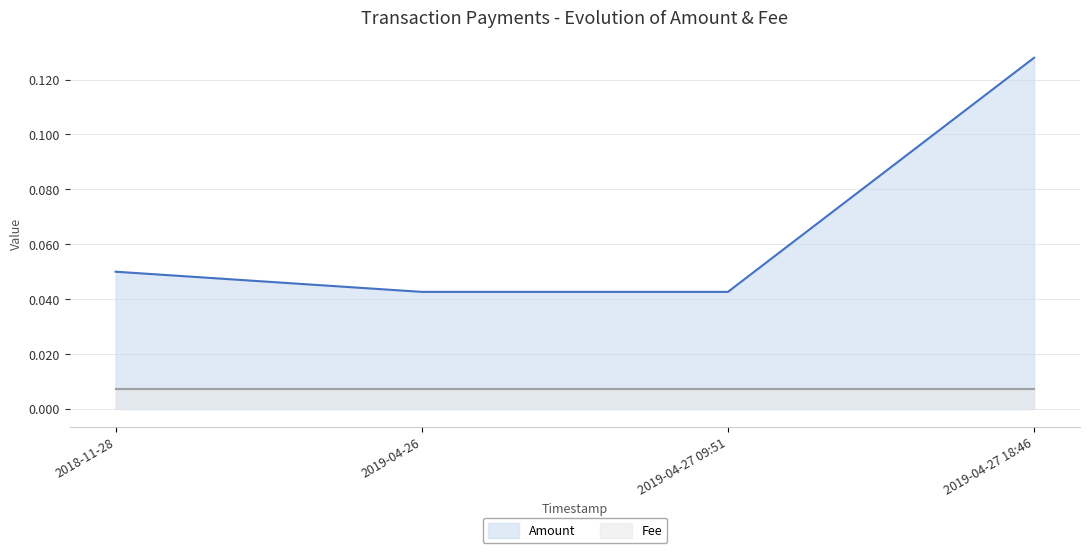

At which category does the chart reach its peak across all series?

2019-04-27 18:46